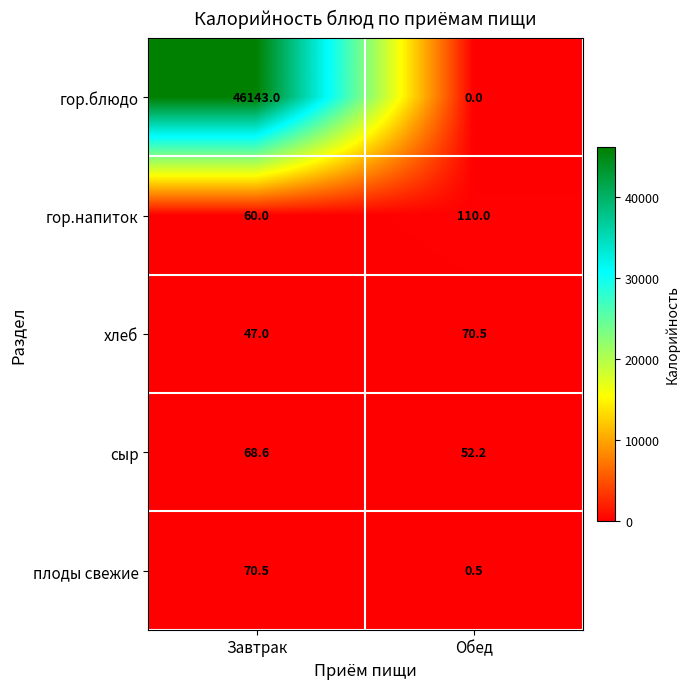

What is the sum of all гор.блюдо values?

46143.0